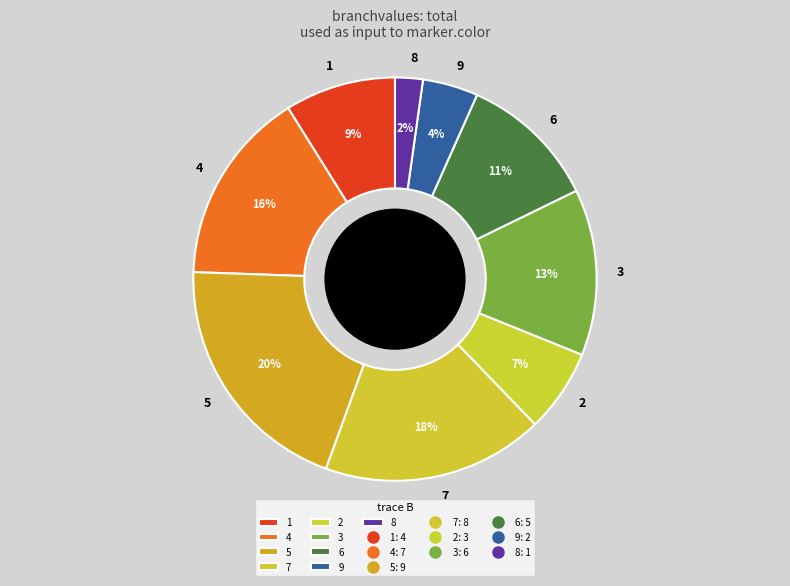

Which slice is the smallest?

8